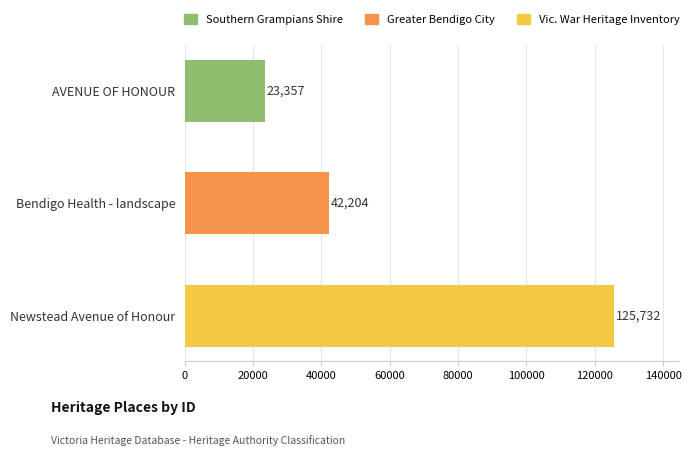

The chart shows a value of 38131 at AVENUE OF HONOUR. True or false?

False